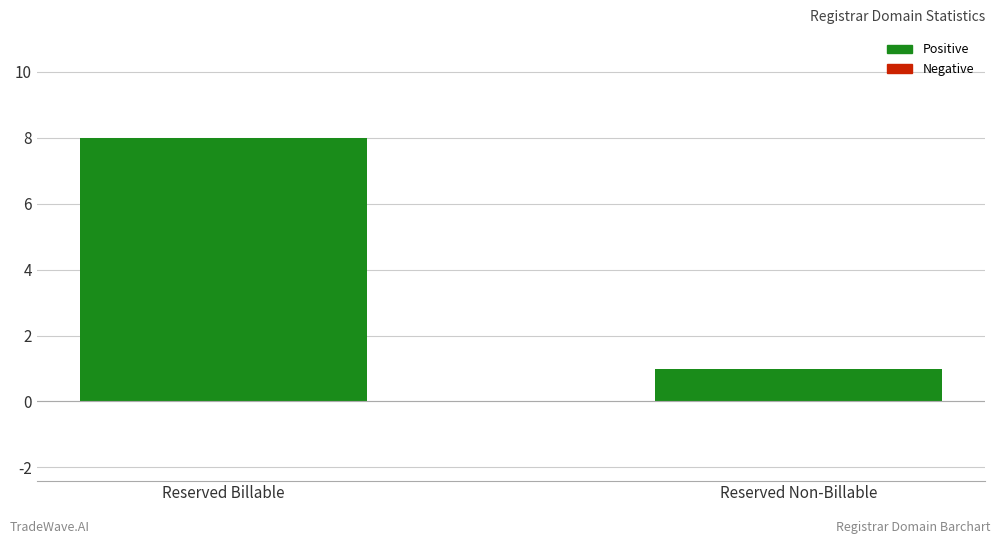

Are the bars grouped side by side (vs. stacked)?

No